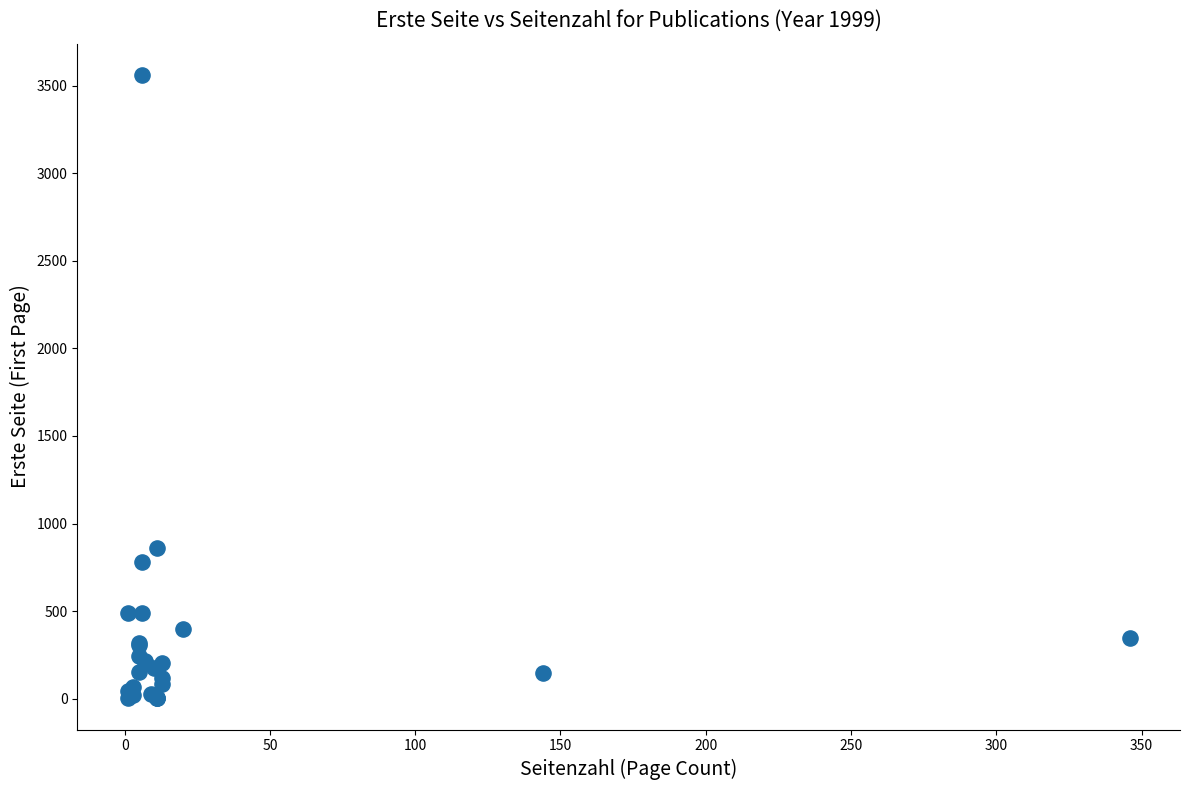

What Y value in the scatter plot is closest to 1782?

862.0